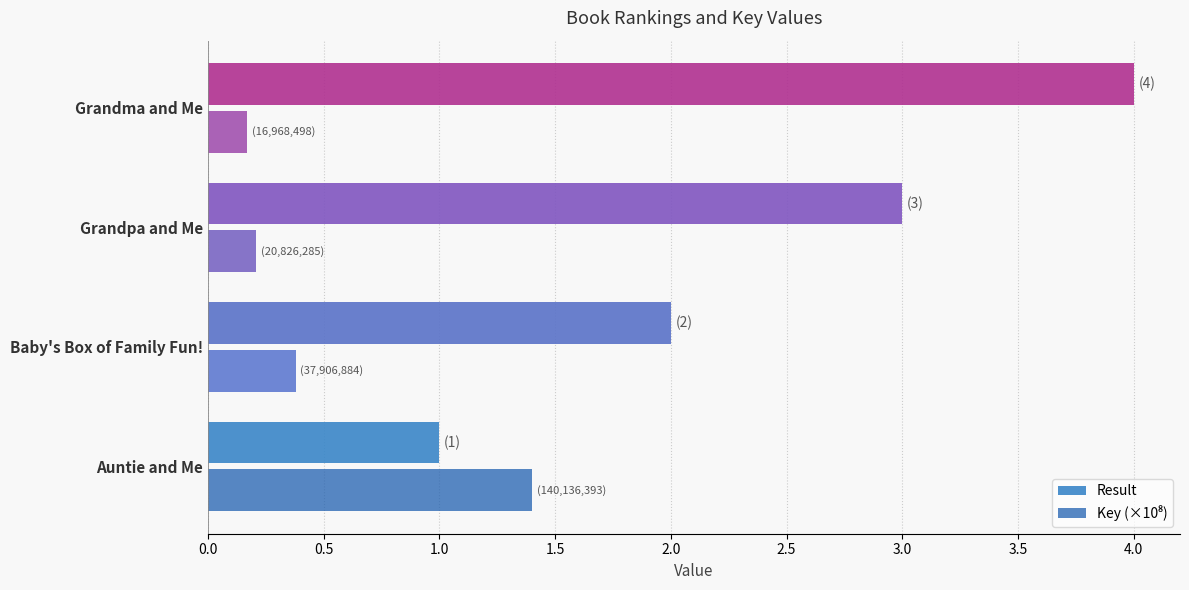

Which category has the lowest value in the Result series?

Auntie and Me